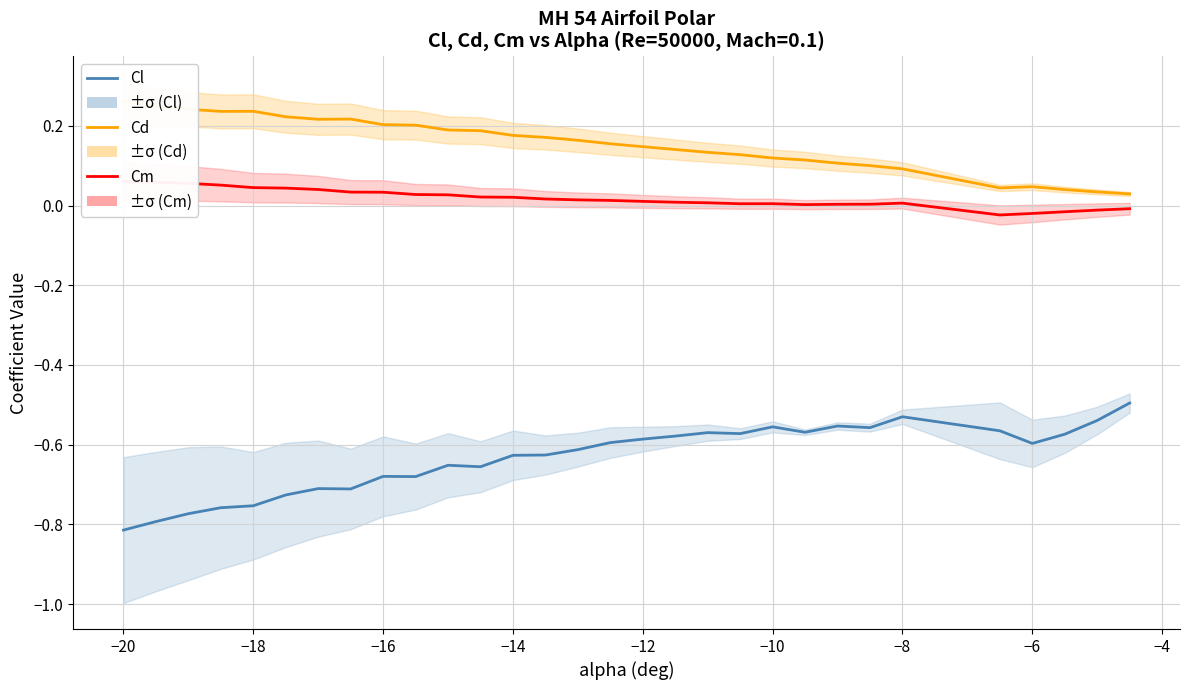

Rank the series by their average value, from highest to lowest.

Cd (2.0°C-style), Cm (NDC-style), Cl (1.5°C-style)